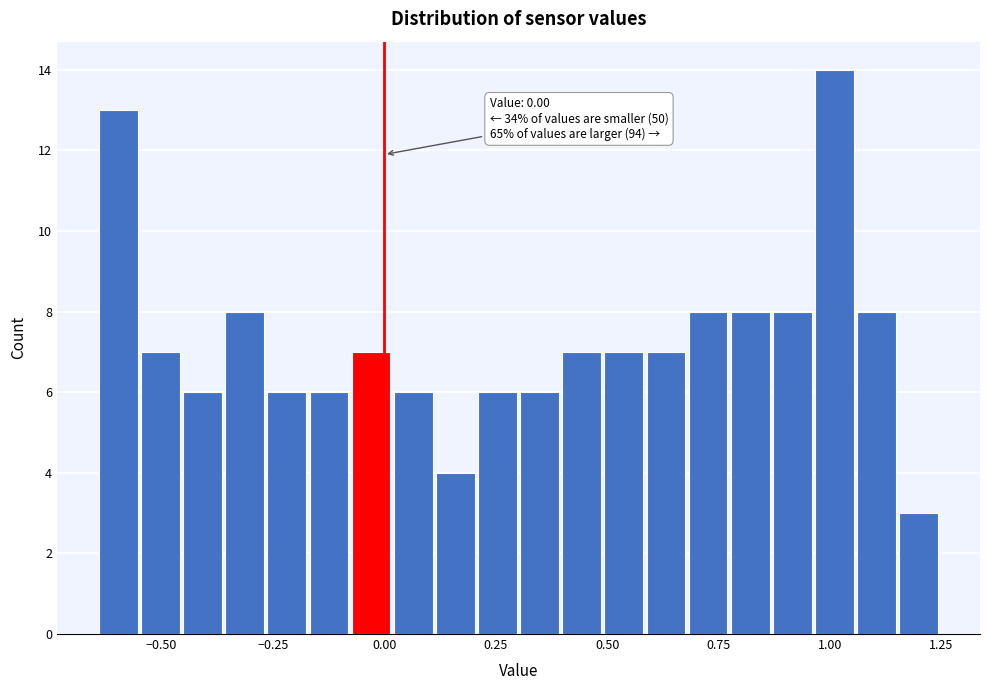

Read against the x-axis, roughly where is the centre of the tallest bar?

1.00